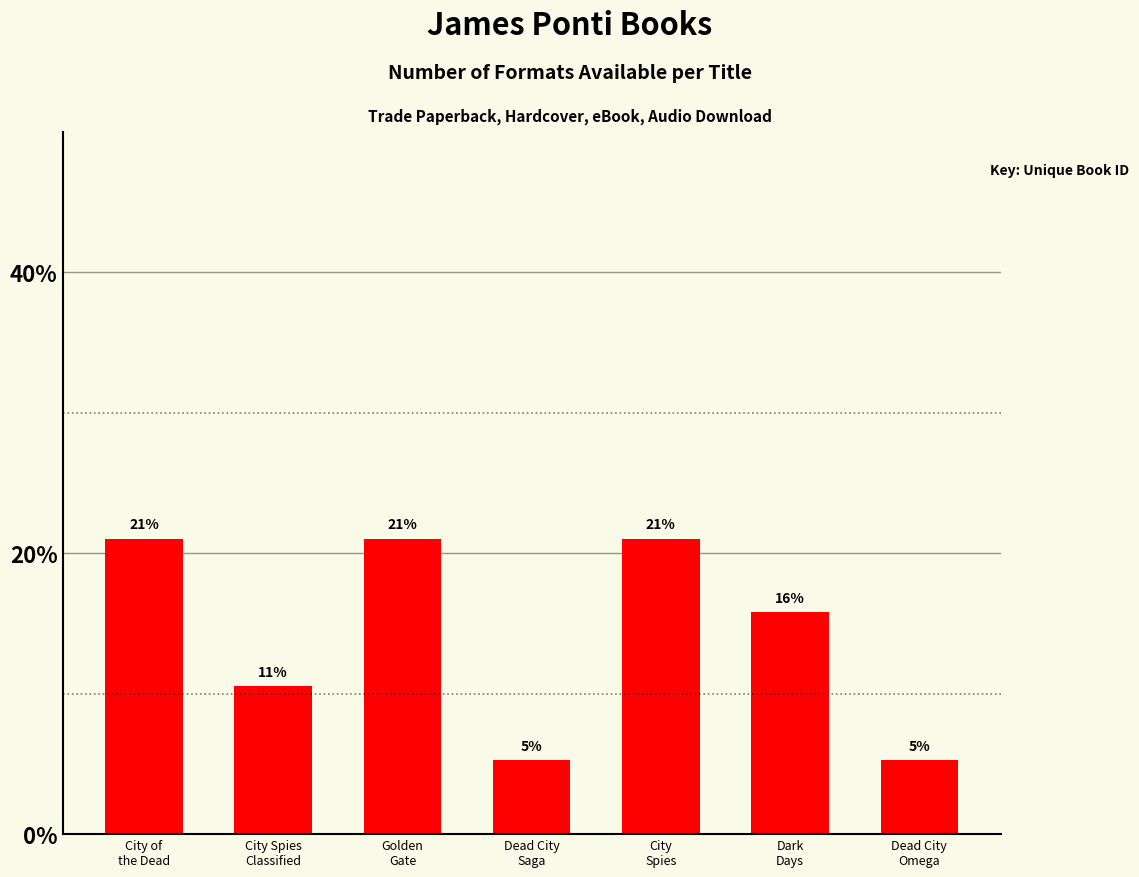

What position from the left is Dead City
Omega?

7